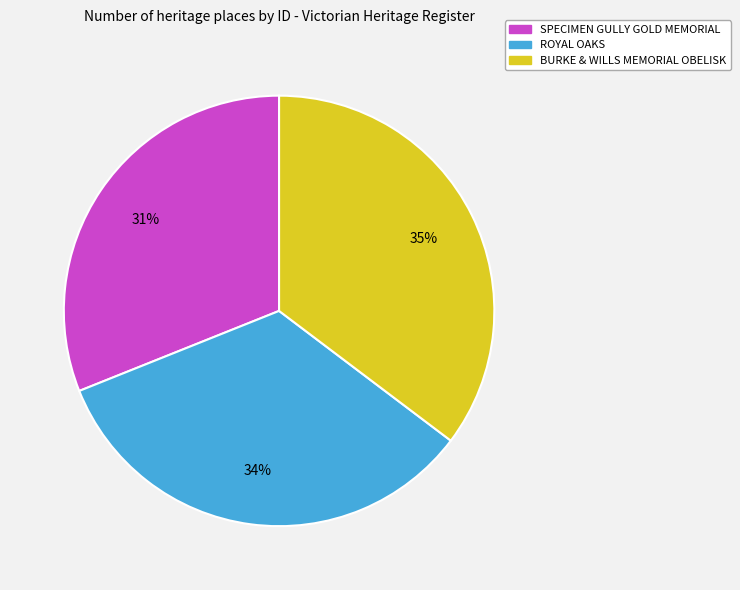

Do BURKE & WILLS MEMORIAL OBELISK and SPECIMEN GULLY GOLD MEMORIAL together represent more than half of the pie?

Yes